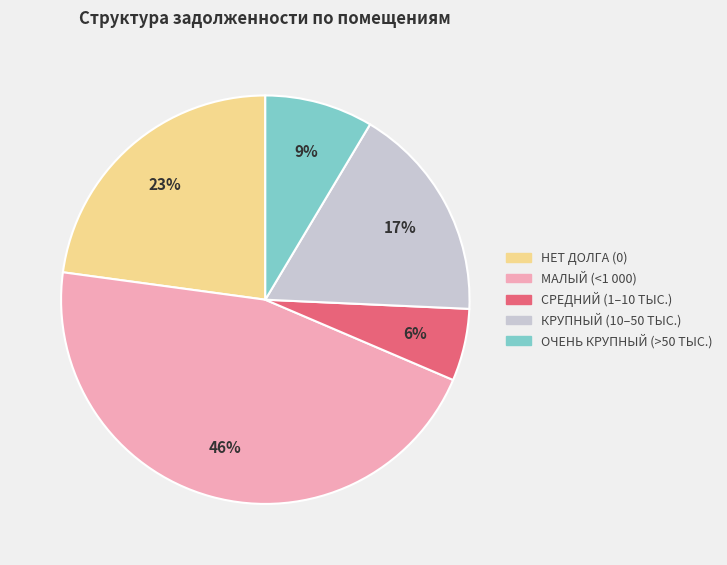

To the nearest percent, what is the average slice percentage?

20%